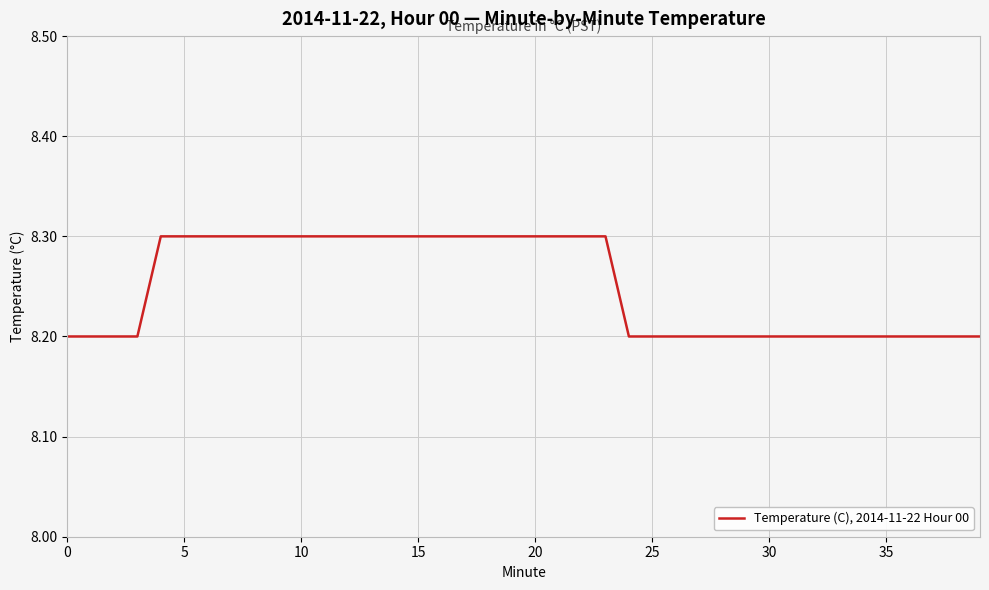

Does the chart have visible grid lines?

Yes